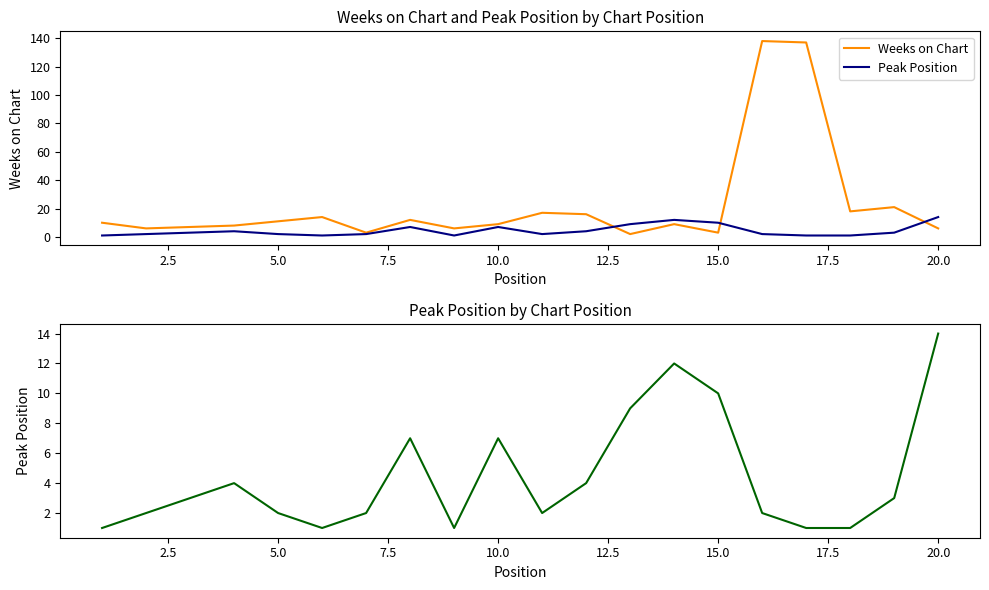

How many times do Peak Position and Weeks on Chart cross each other?

3